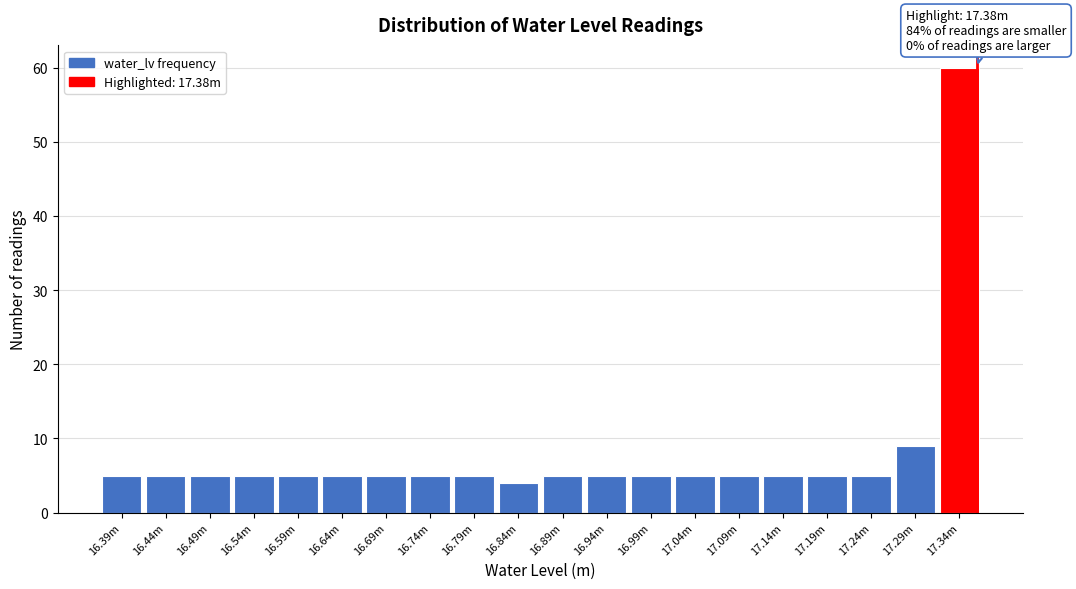

Reading left to right, list all the values displayed in this chart.

5	5	5	5	5	5	5	5	5	4	5	5	5	5	5	5	5	5	9	60